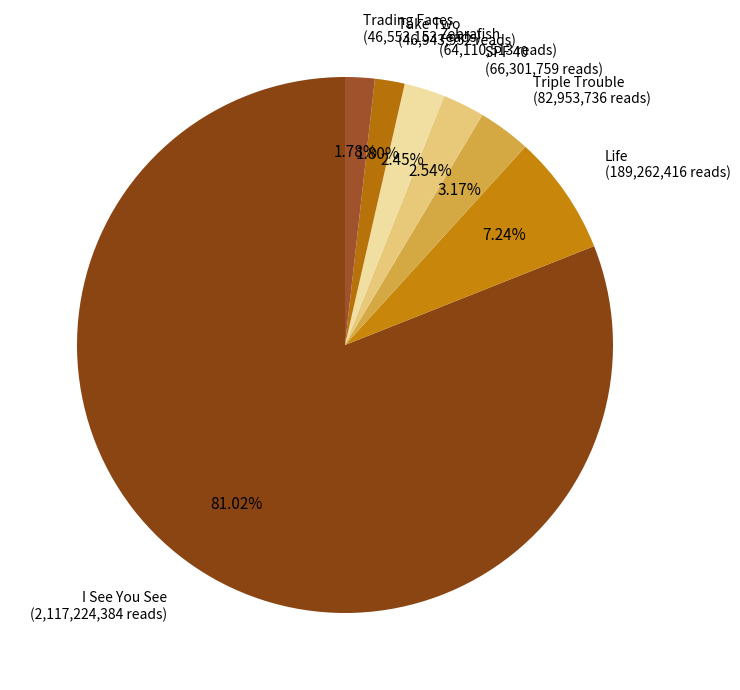

How many slices are in this pie chart?

7